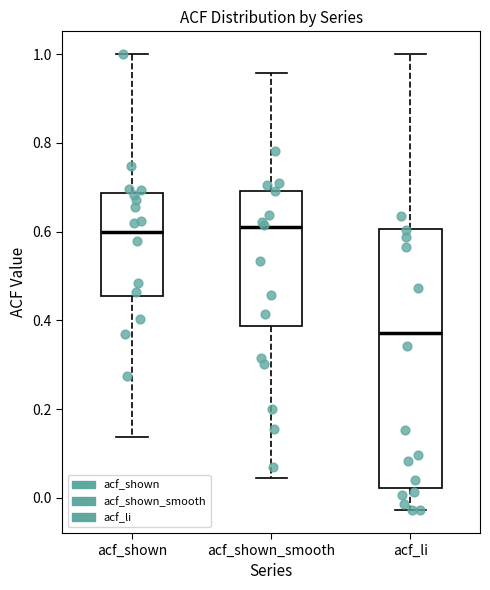

Reading left to right, transcribe this box plot: for each box, give where its median line is, the range the box spans, and where its two whiskers end, as read against the y-axis. The values are not printed on the chart, so give them approximately, as read against the axis.

acf_shown: median 0.60, box 0.46 to 0.68, whiskers 0.14 to 1.00
acf_shown_smooth: median 0.62, box 0.38 to 0.70, whiskers 0.04 to 0.96
acf_li: median 0.38, box 0.02 to 0.60, whiskers -0.02 to 1.00